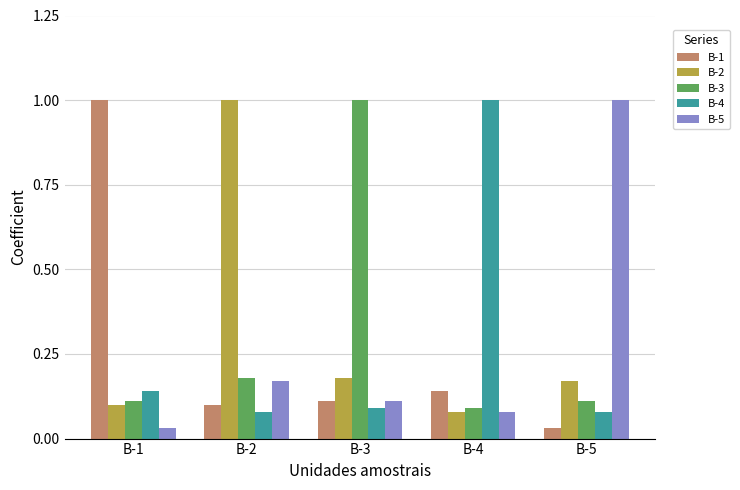

Where is B-5 nearest to the value 0?

B-1